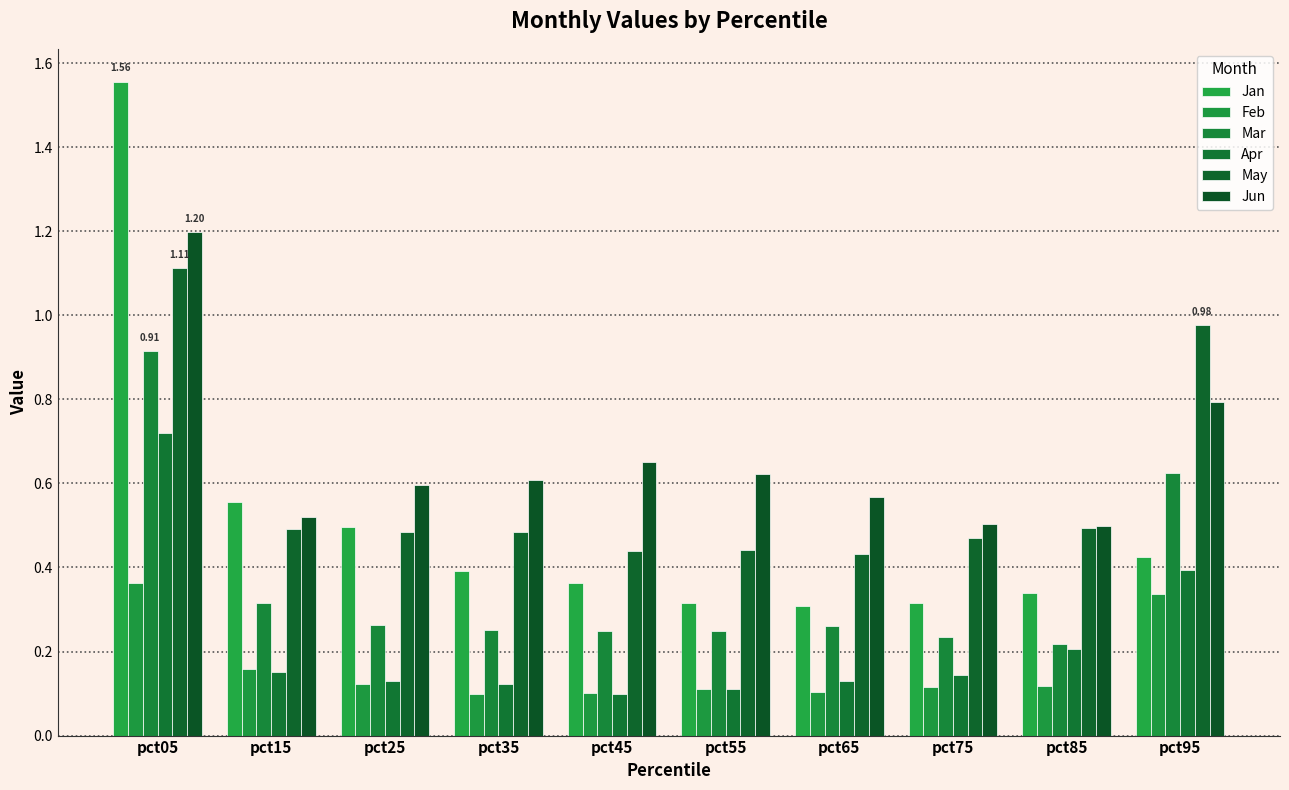

What is the sum of the Apr values at pct05 and pct75?

0.9